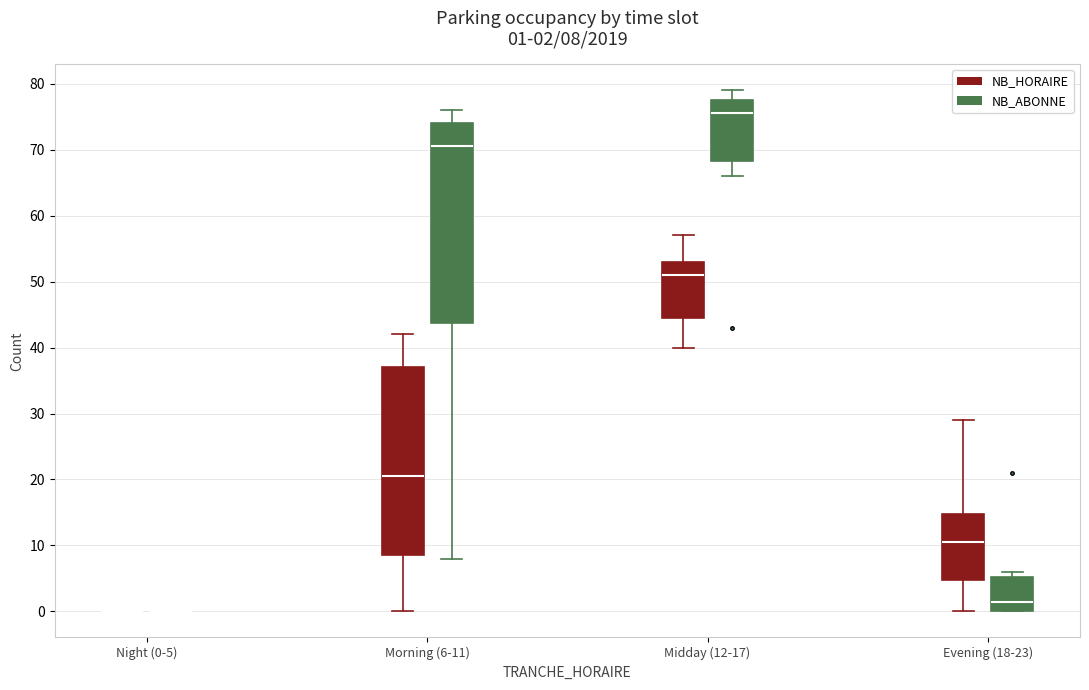

Which box is the tallest, from its lower edge to its upper edge?

Morning (6-11) (NB_ABONNE)